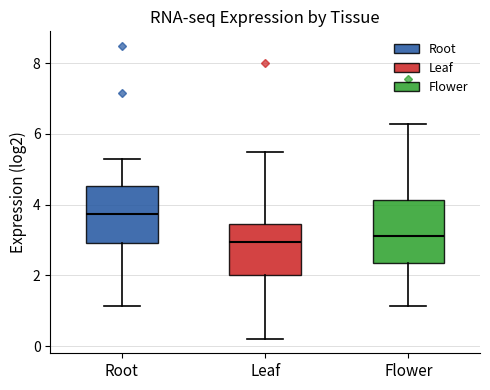

Which box has the highest median line?

Root